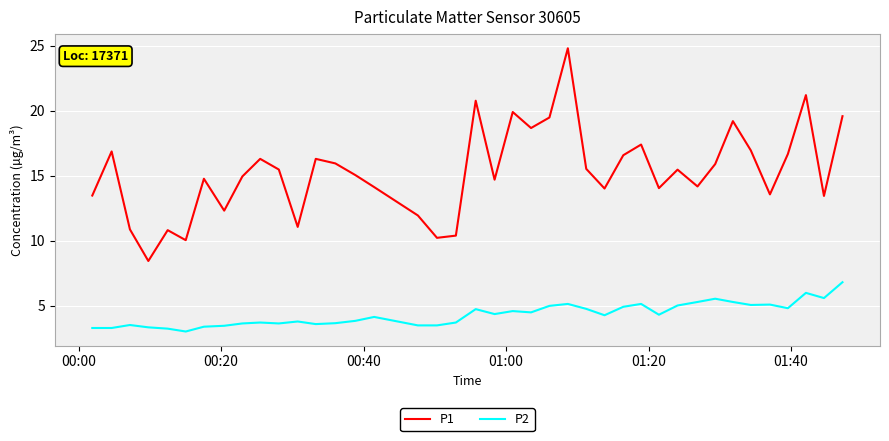

True or false: P2 has more than 2 points higher than both neighbors.

True